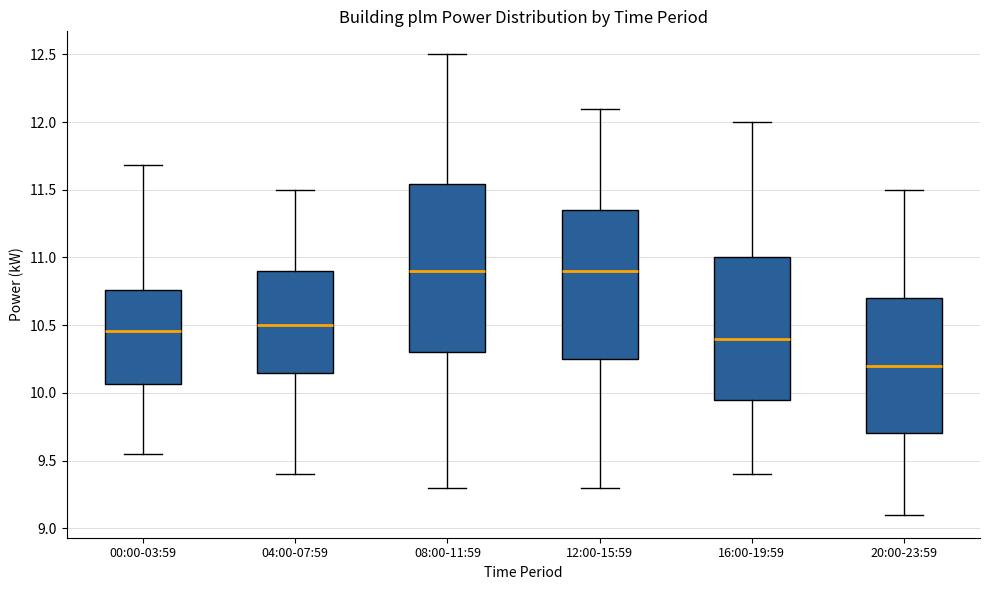

Where does the median line of the box for 12:00-15:59 sit on the y-axis? The values are not printed on the chart, so give them approximately, as read against the axis.

10.90